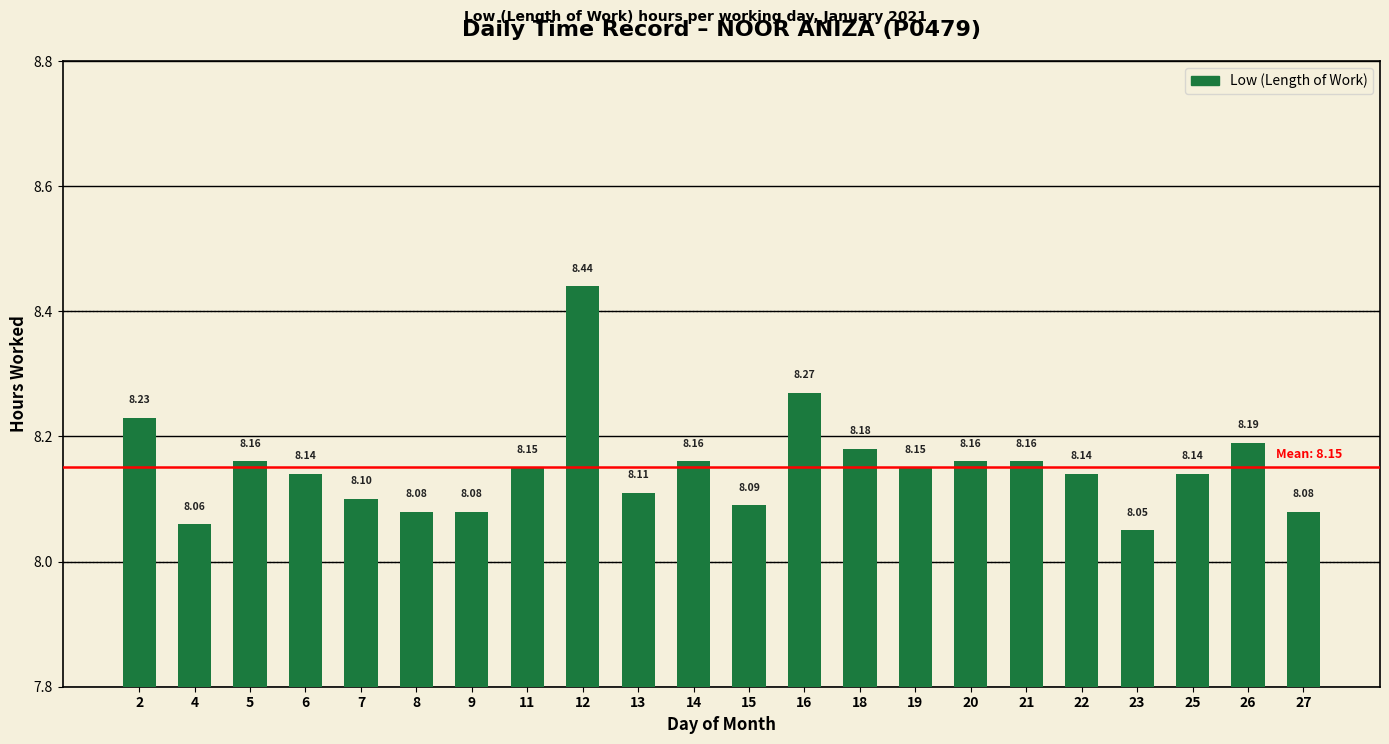

What is the minimum value shown in the chart?

8.1